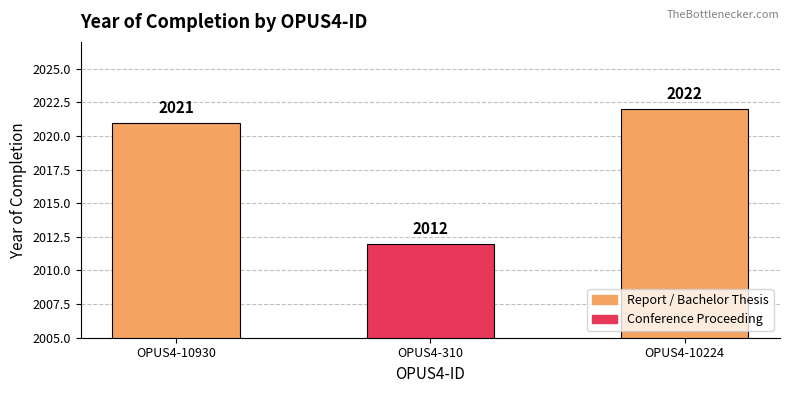

Reading left to right, what are all the values shown in this chart?

2021	2012	2022